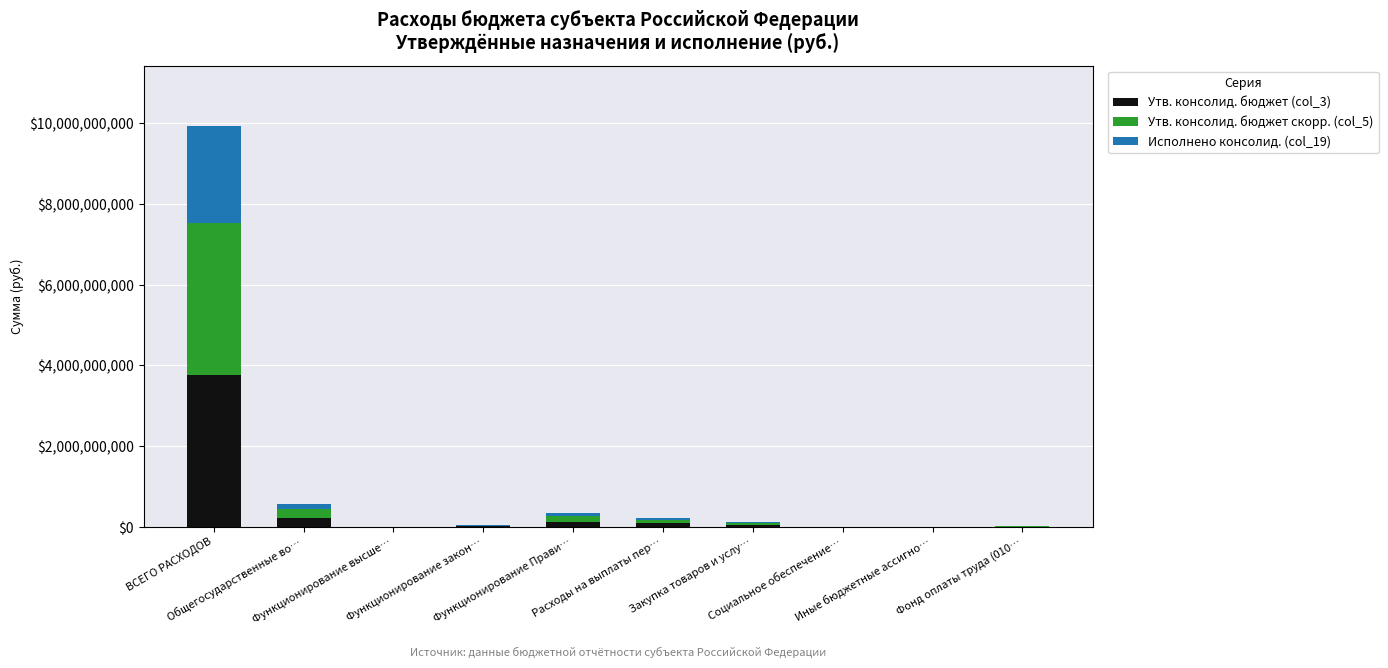

What are all the series names shown in the legend?

Утв. консолид. бюджет (col_3), Утв. консолид. бюджет скорр. (col_5), Исполнено консолид. (col_19)